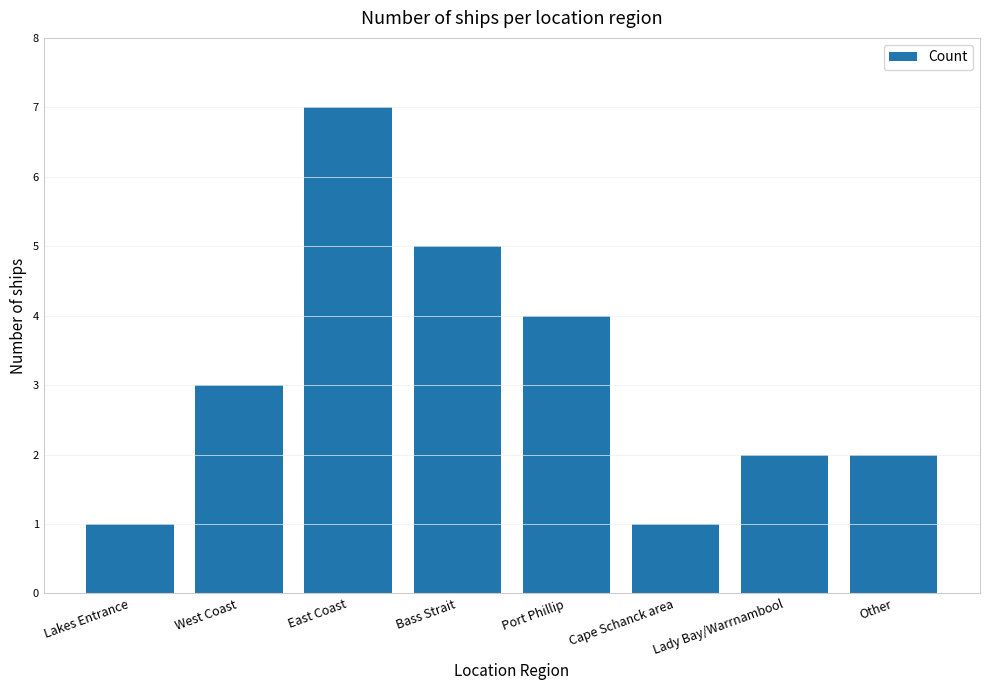

Approximately how many times larger is the value at West Coast compared to Other?

1.5